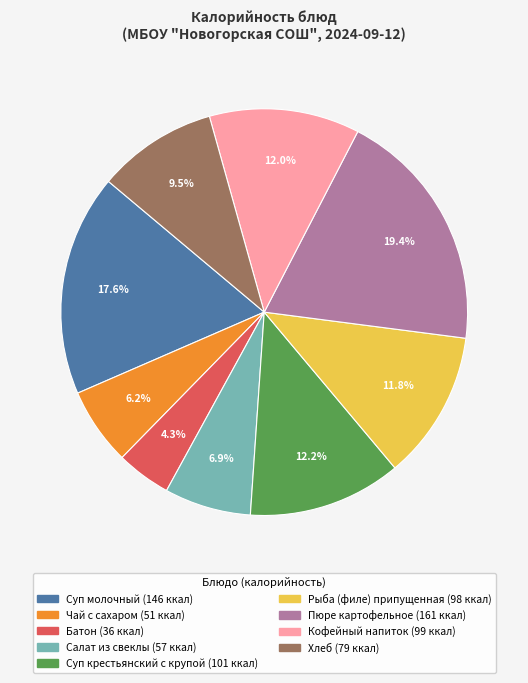

Which category has the biggest portion of the pie?

Пюре картофельное